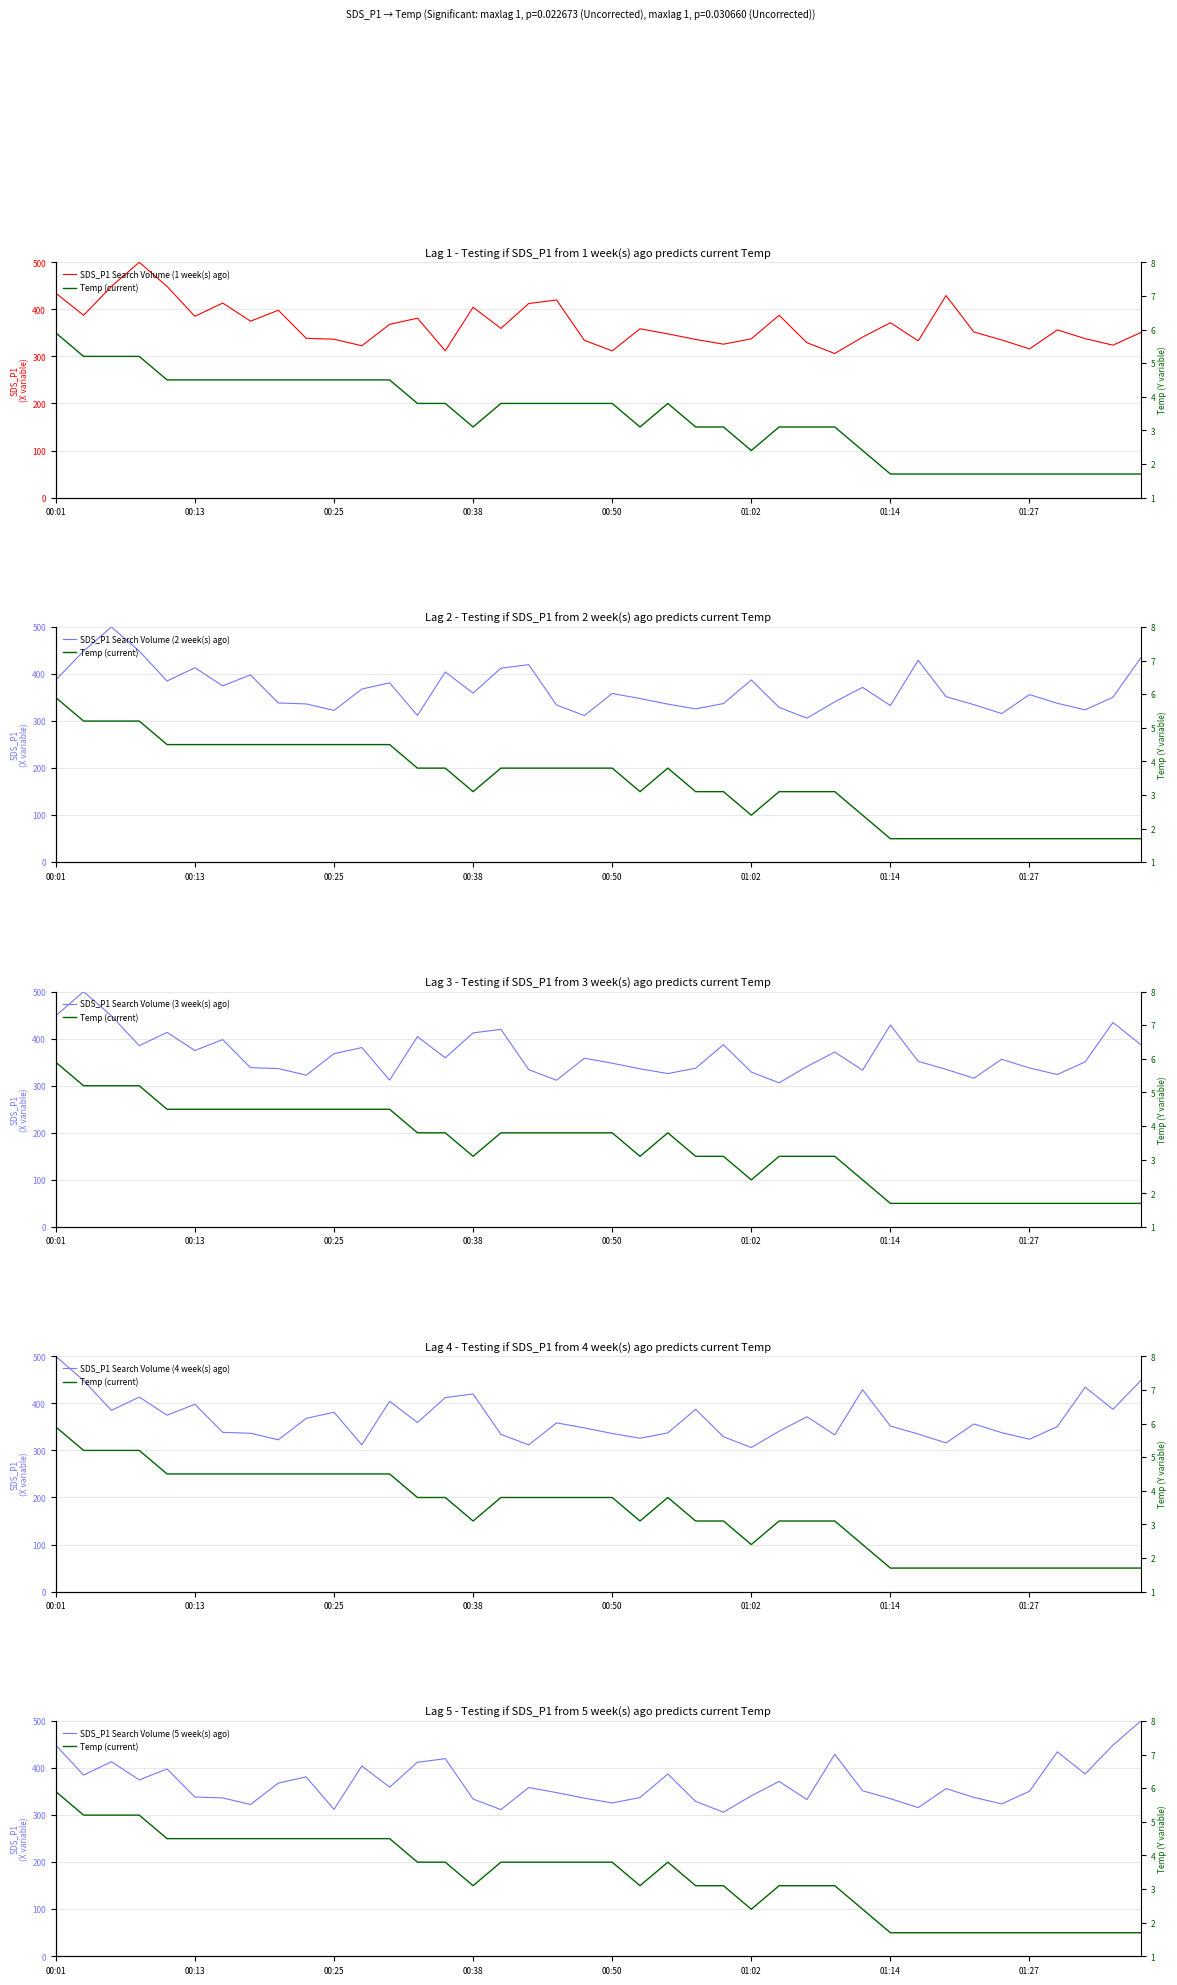

How many data points in SDS_P1 Search Volume (4 week(s) ago) are above 356?

20